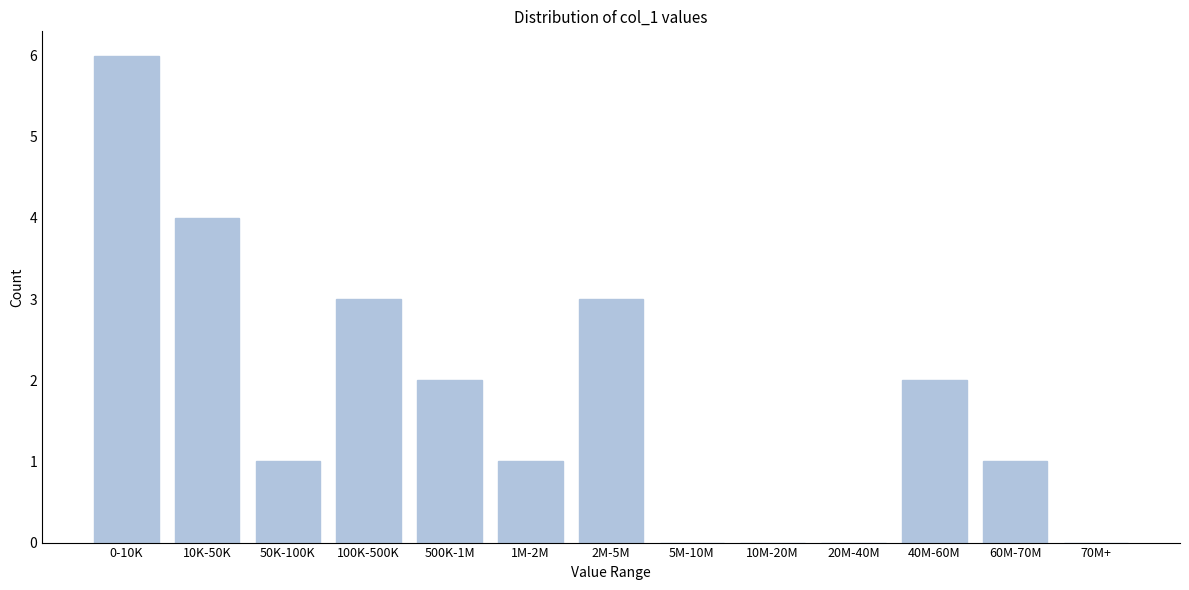

Reading right to left, transcribe all the data shown in this chart.

70M+=0	60M-70M=1	40M-60M=2	20M-40M=0	10M-20M=0	5M-10M=0	2M-5M=3	1M-2M=1	500K-1M=2	100K-500K=3	50K-100K=1	10K-50K=4	0-10K=6